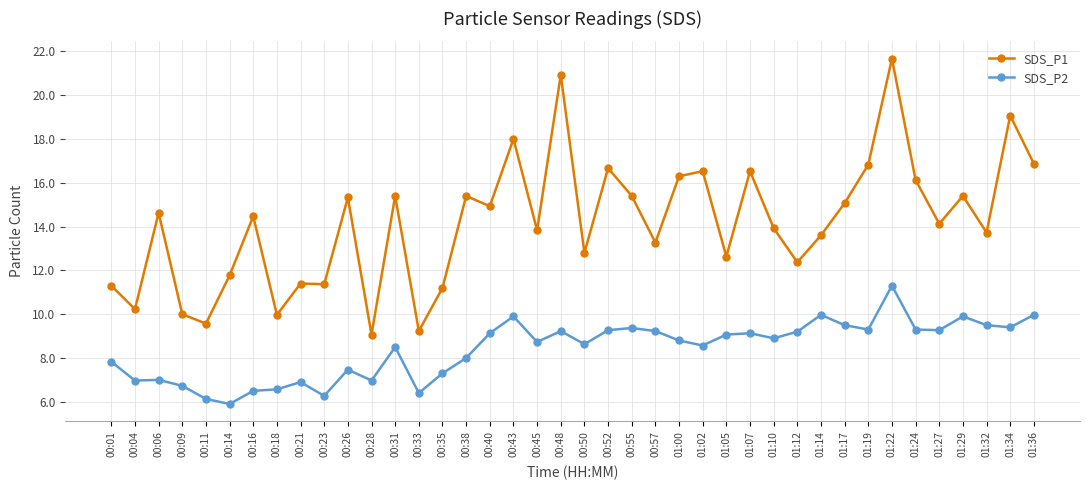

True or false: SDS_P1 and SDS_P2 cross at least once.

False